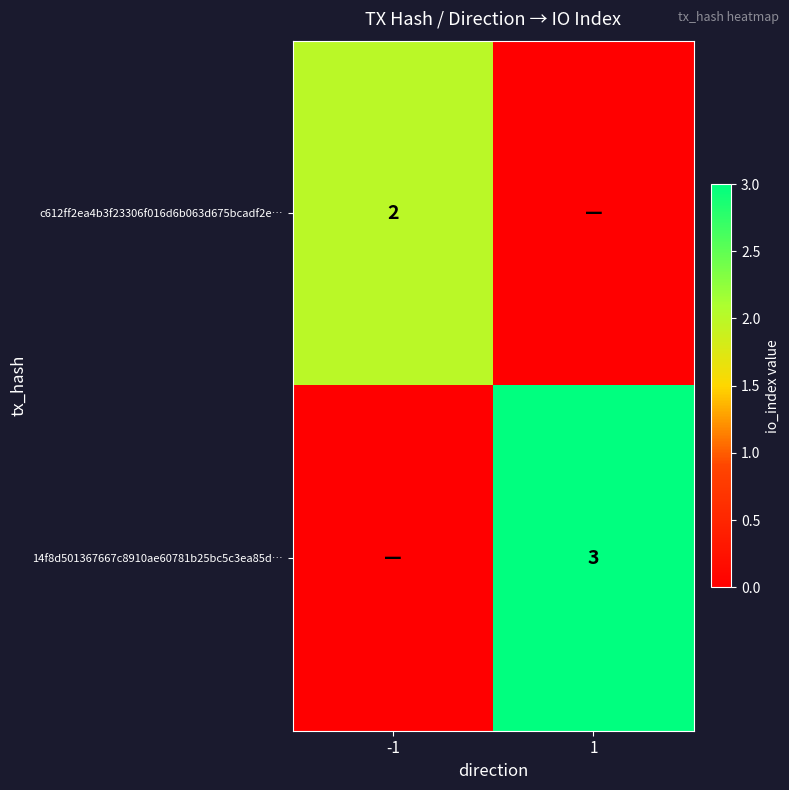

What is the difference between the highest and lowest values at -1?

2